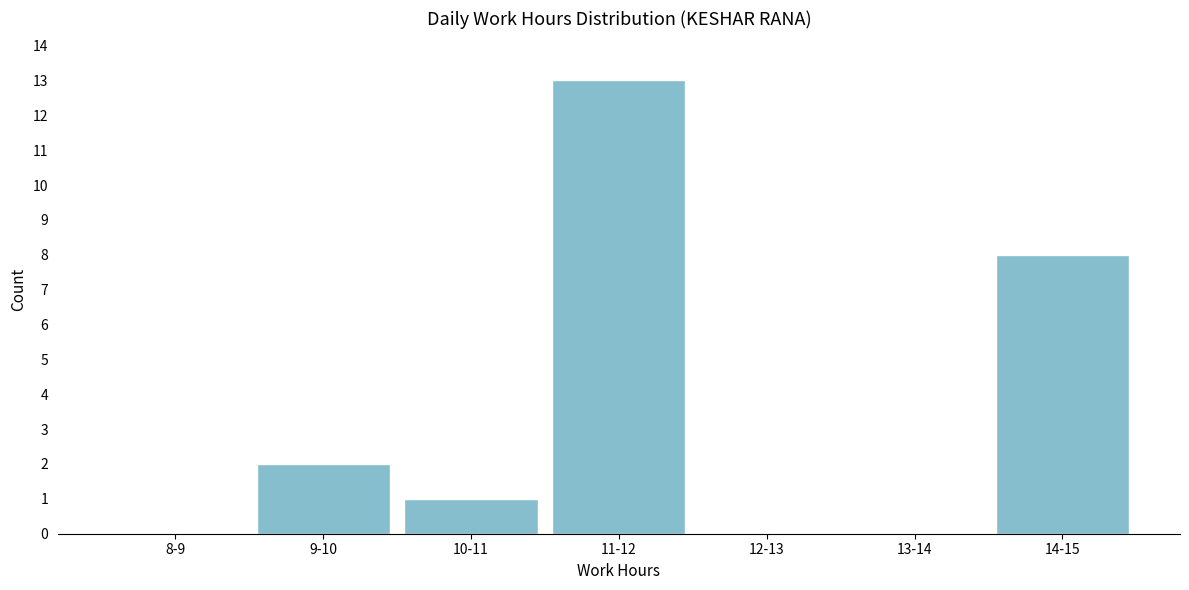

Reading right to left, what are all the values shown in this chart?

14-15=8	13-14=0	12-13=0	11-12=13	10-11=1	9-10=2	8-9=0